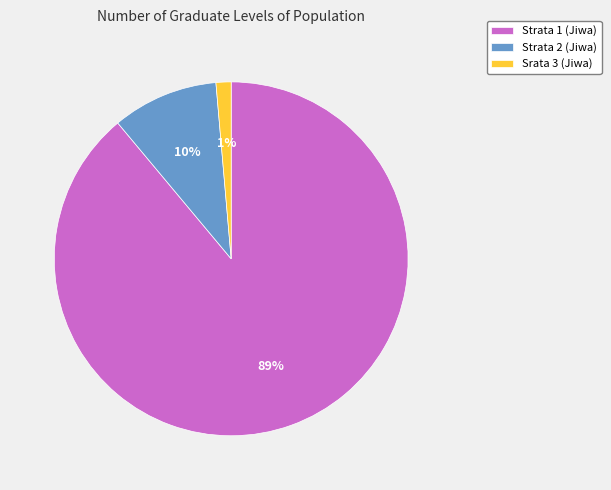

To the nearest percent, what portion does Srata 3 (Jiwa) represent?

1%